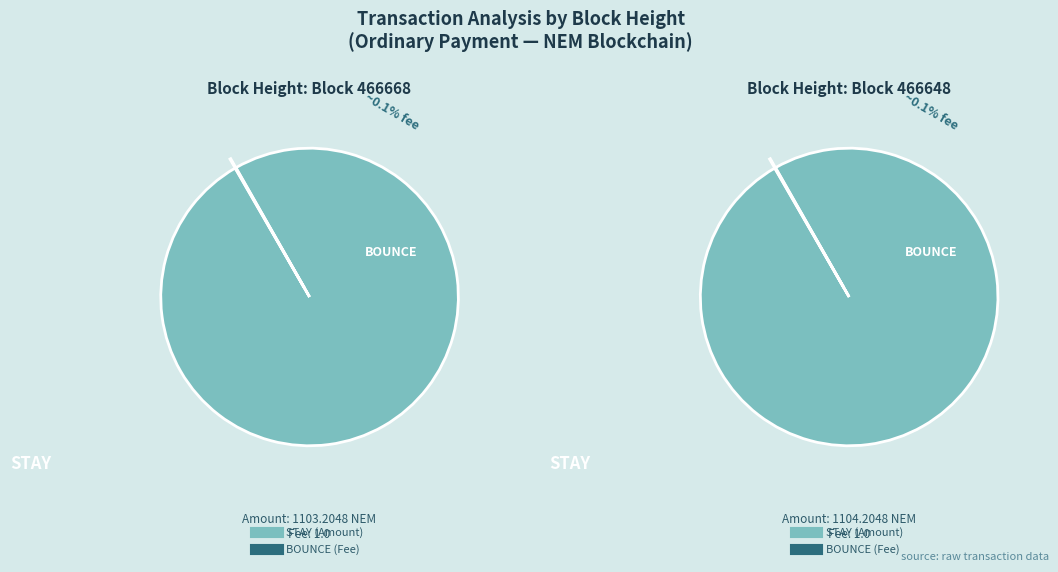

To the nearest percent, what is the combined percentage of 466648 and 466668?

100%